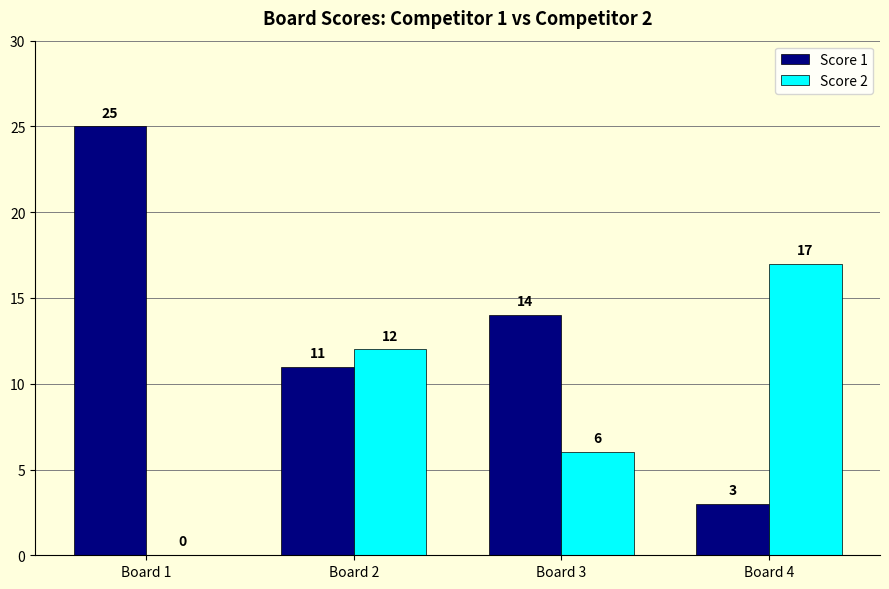

Between Board 2 and Board 3, which series saw the biggest shift?

Score 2